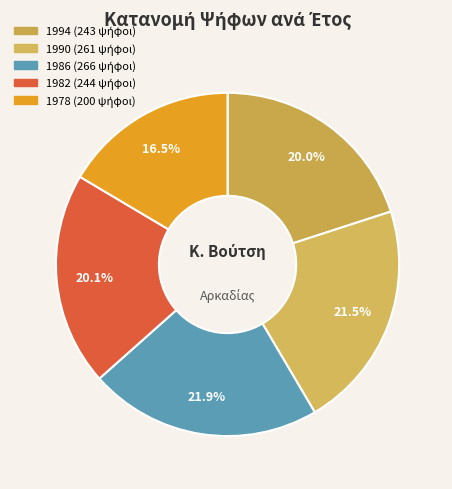

How many slices are in this pie chart?

5